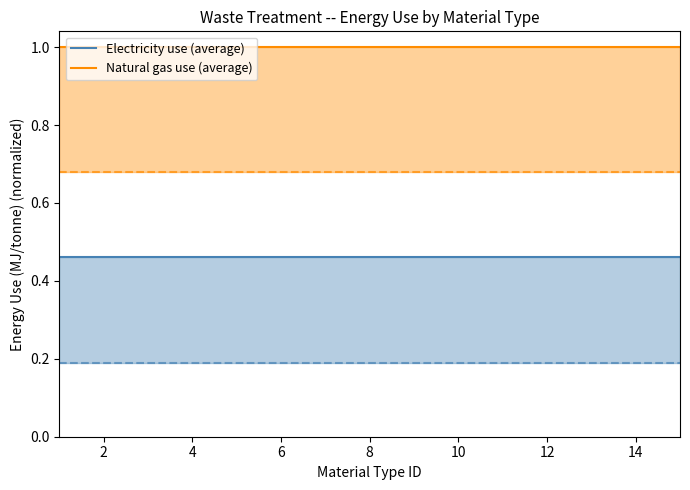

Reading left to right, what are all the values shown in this chart?

Electricity use (average): 0.5	0.5	0.5	0.5	0.5	0.5	0.5	0.5	0.5	0.5	0.5	0.5	0.5	0.5	0.5
Natural gas use (average): 1.0	1.0	1.0	1.0	1.0	1.0	1.0	1.0	1.0	1.0	1.0	1.0	1.0	1.0	1.0